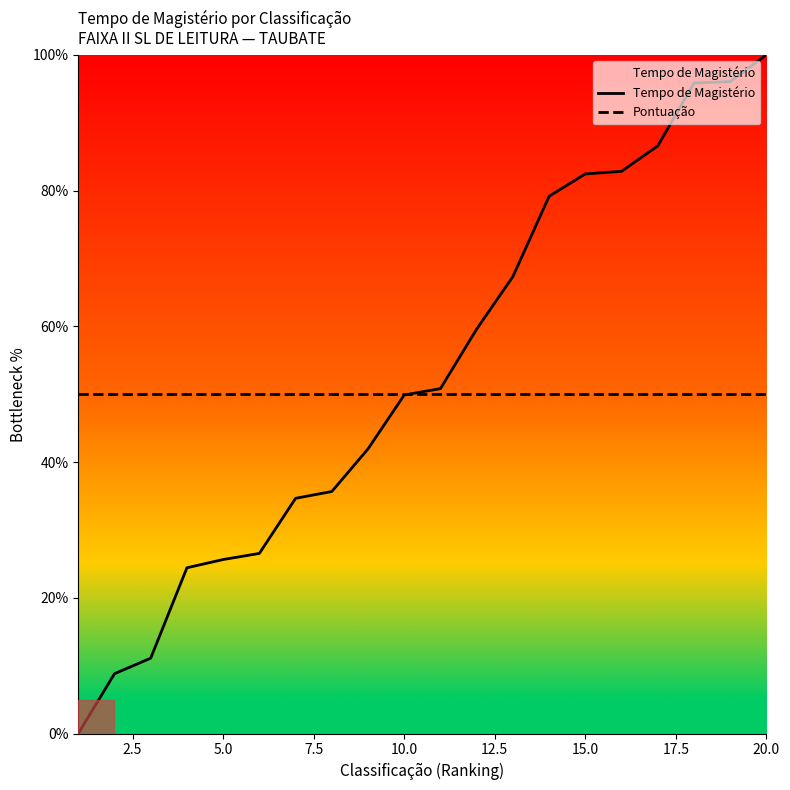

Which series has the largest range (max minus min)?

Tempo de Magistério